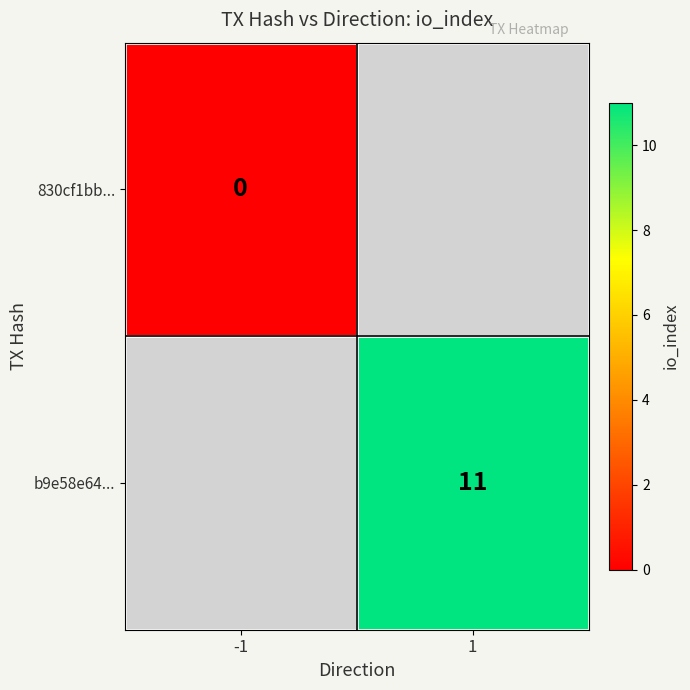

True or false: b9e58e64... has a value of 11 at 1.

True